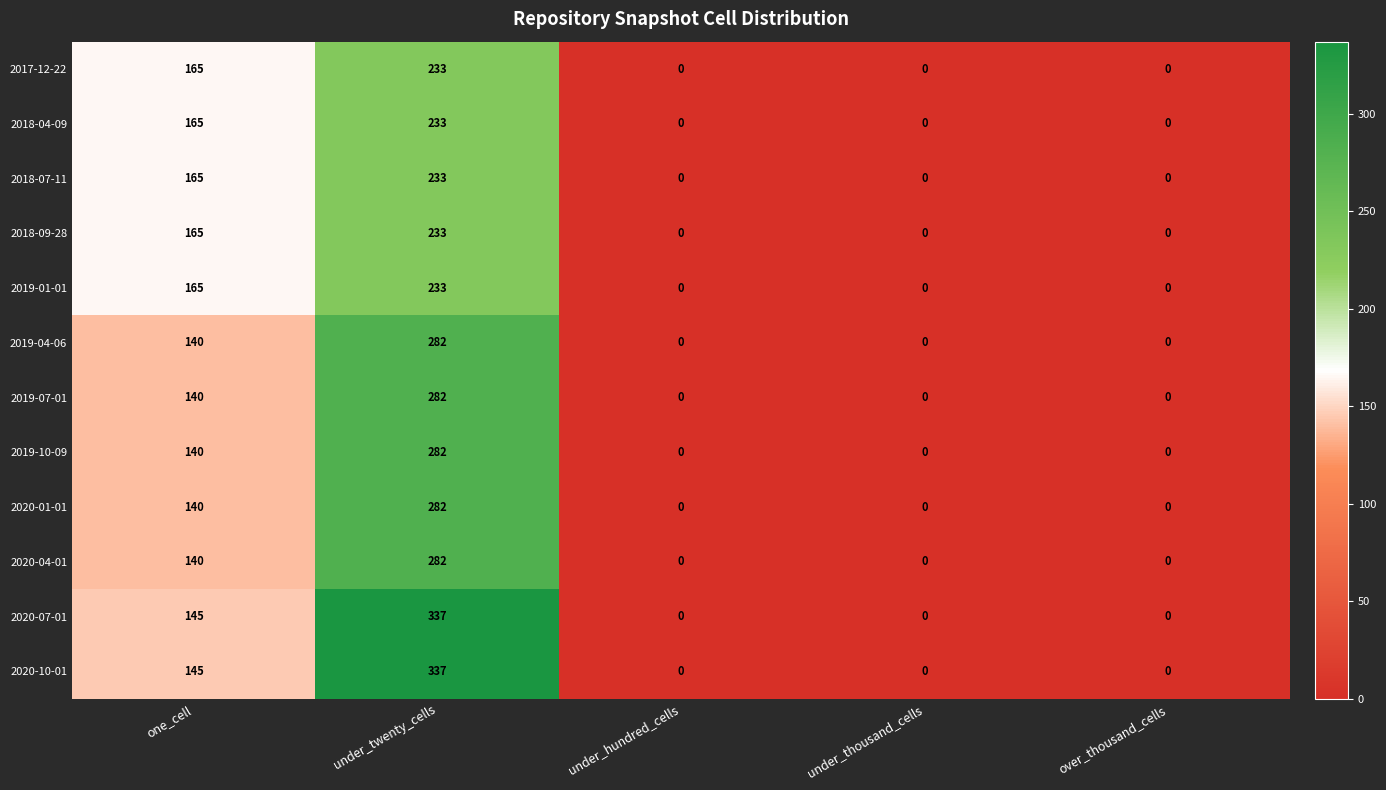

At how many categories does at least one series exceed 149?

2